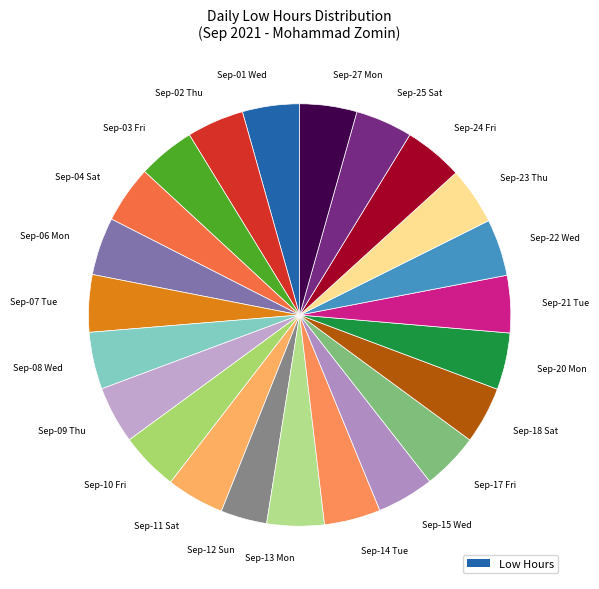

How many segments does this pie chart have?

23